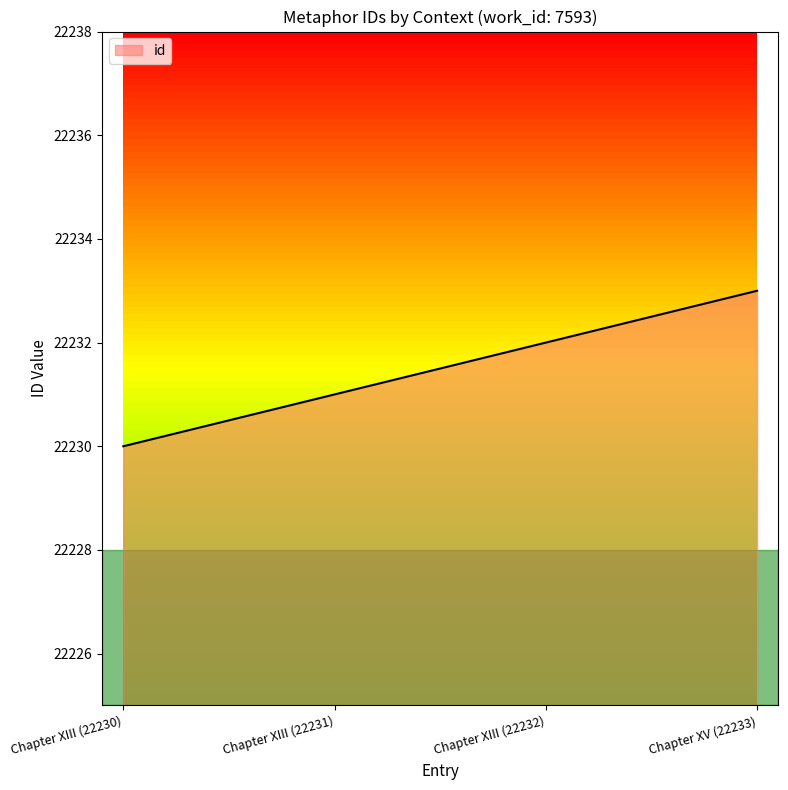

At which category does the chart reach its minimum across all series?

Chapter XIII (22230)